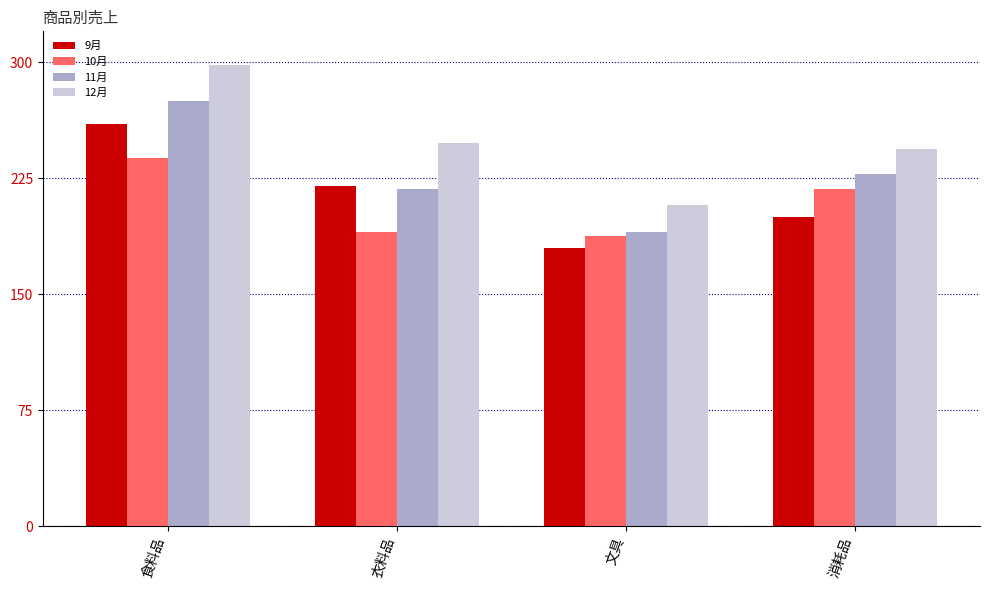

At 食料品, list the series in order from largest to smallest.

12月, 11月, 9月, 10月